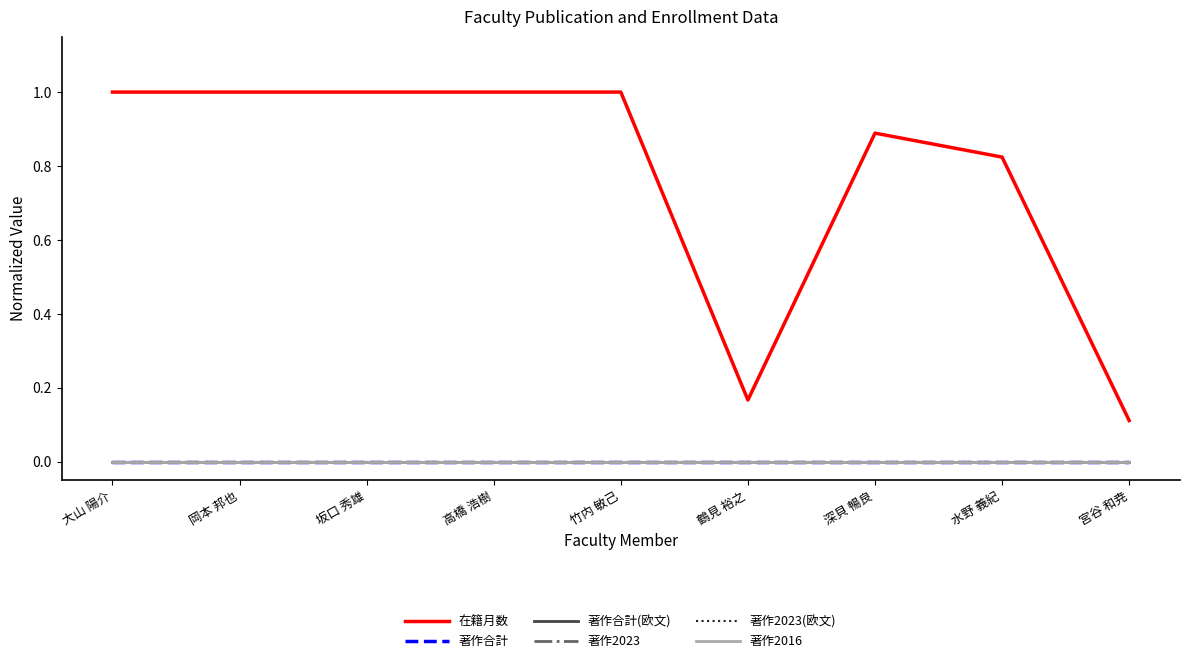

Reading left to right, transcribe all the data shown in this chart.

在籍月数: 大山 陽介=1.0	岡本 邦也=1.0	坂口 秀雄=1.0	高橋 浩樹=1.0	竹内 敏己=1.0	鶴見 裕之=0.2	深貝 暢良=0.9	水野 義紀=0.8	宮谷 和尭=0.1
著作合計: 大山 陽介=0.0	岡本 邦也=0.0	坂口 秀雄=0.0	高橋 浩樹=0.0	竹内 敏己=0.0	鶴見 裕之=0.0	深貝 暢良=0.0	水野 義紀=0.0	宮谷 和尭=0.0
著作合計(欧文): 大山 陽介=0.0	岡本 邦也=0.0	坂口 秀雄=0.0	高橋 浩樹=0.0	竹内 敏己=0.0	鶴見 裕之=0.0	深貝 暢良=0.0	水野 義紀=0.0	宮谷 和尭=0.0
著作2023: 大山 陽介=0.0	岡本 邦也=0.0	坂口 秀雄=0.0	高橋 浩樹=0.0	竹内 敏己=0.0	鶴見 裕之=0.0	深貝 暢良=0.0	水野 義紀=0.0	宮谷 和尭=0.0
著作2023(欧文): 大山 陽介=0.0	岡本 邦也=0.0	坂口 秀雄=0.0	高橋 浩樹=0.0	竹内 敏己=0.0	鶴見 裕之=0.0	深貝 暢良=0.0	水野 義紀=0.0	宮谷 和尭=0.0
著作2016: 大山 陽介=0.0	岡本 邦也=0.0	坂口 秀雄=0.0	高橋 浩樹=0.0	竹内 敏己=0.0	鶴見 裕之=0.0	深貝 暢良=0.0	水野 義紀=0.0	宮谷 和尭=0.0